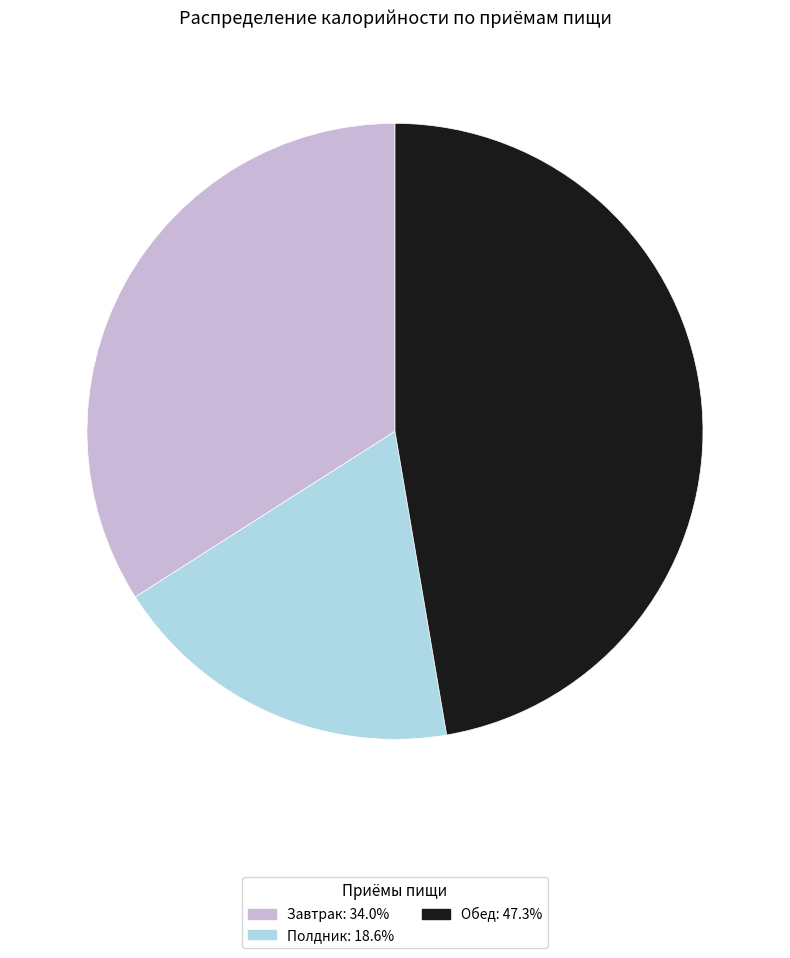

Is the sum of Завтрак and Обед greater than half?

Yes